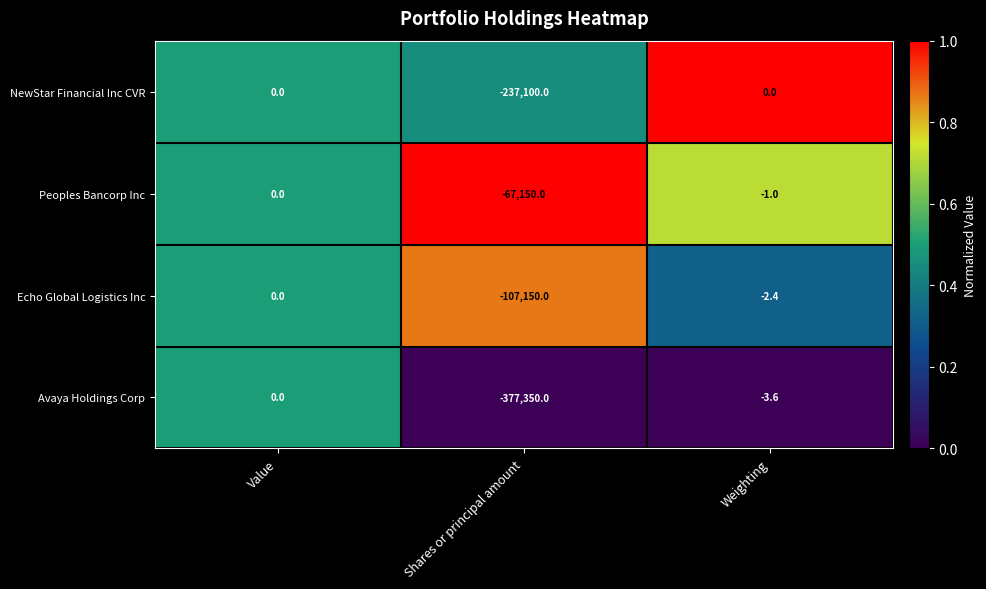

Which label corresponds to the smallest value in the chart?

Shares or principal amount